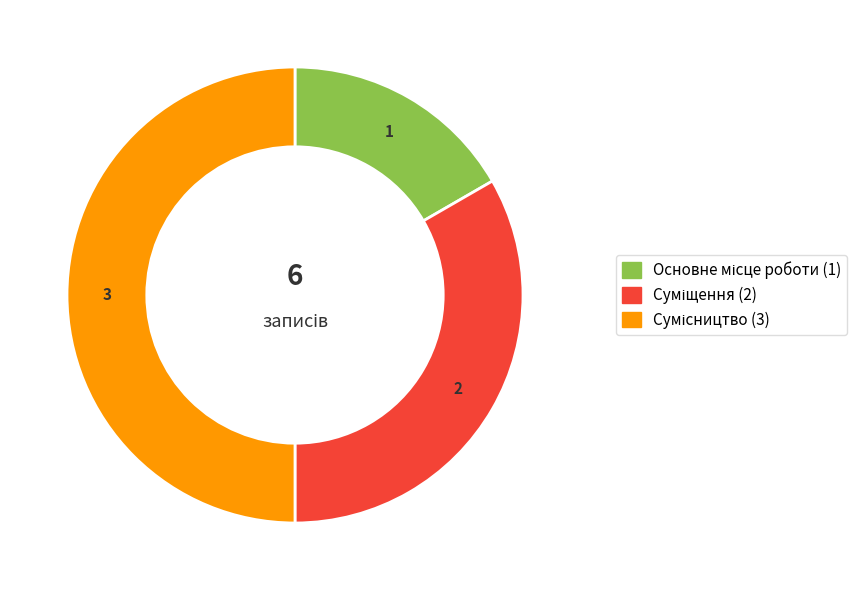

Which category has the biggest portion of the pie?

Сумісництво